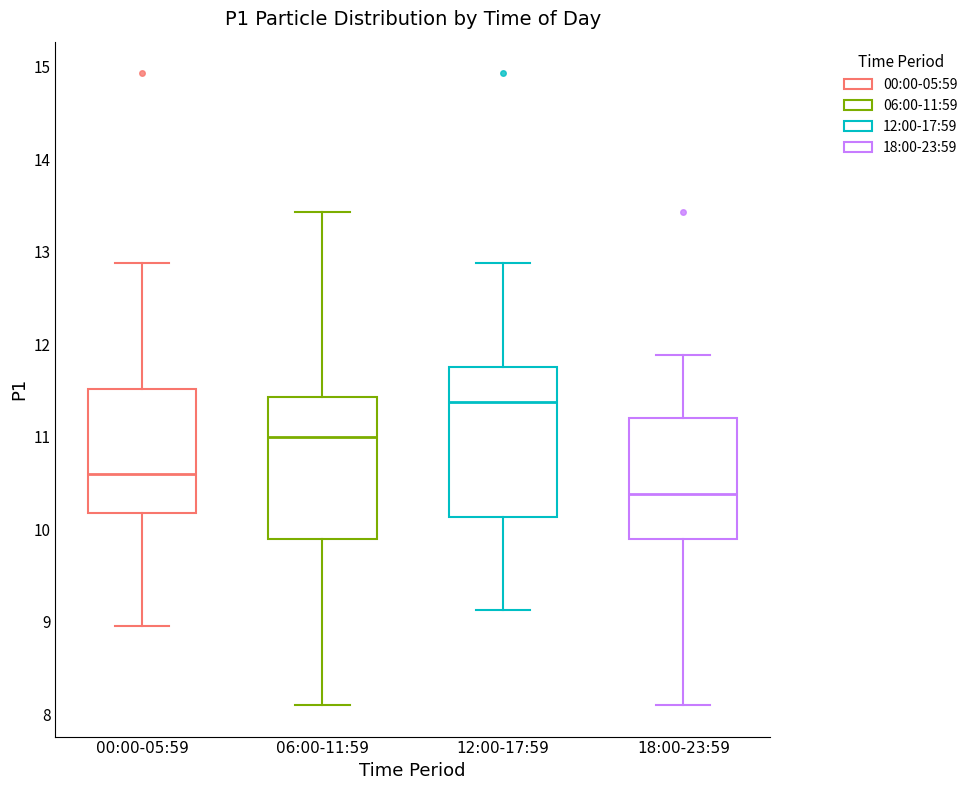

Reading left to right, read every box against the y-axis: the position of its median line, the range the box covers, and the ends of its whiskers. The values are not printed on the chart, so give them approximately, as read against the axis.

00:00-05:59: median 10.6, box 10.2 to 11.5, whiskers 9.0 to 12.9
06:00-11:59: median 11.0, box 9.9 to 11.4, whiskers 8.1 to 13.4
12:00-17:59: median 11.4, box 10.1 to 11.8, whiskers 9.1 to 12.9
18:00-23:59: median 10.4, box 9.9 to 11.2, whiskers 8.1 to 11.9